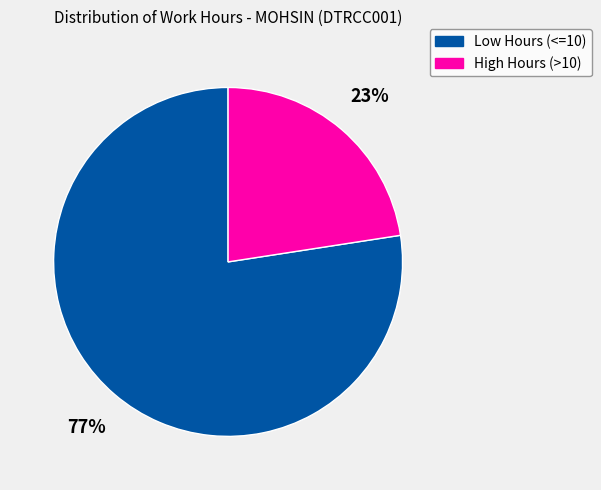

Does any single category account for the majority?

Yes